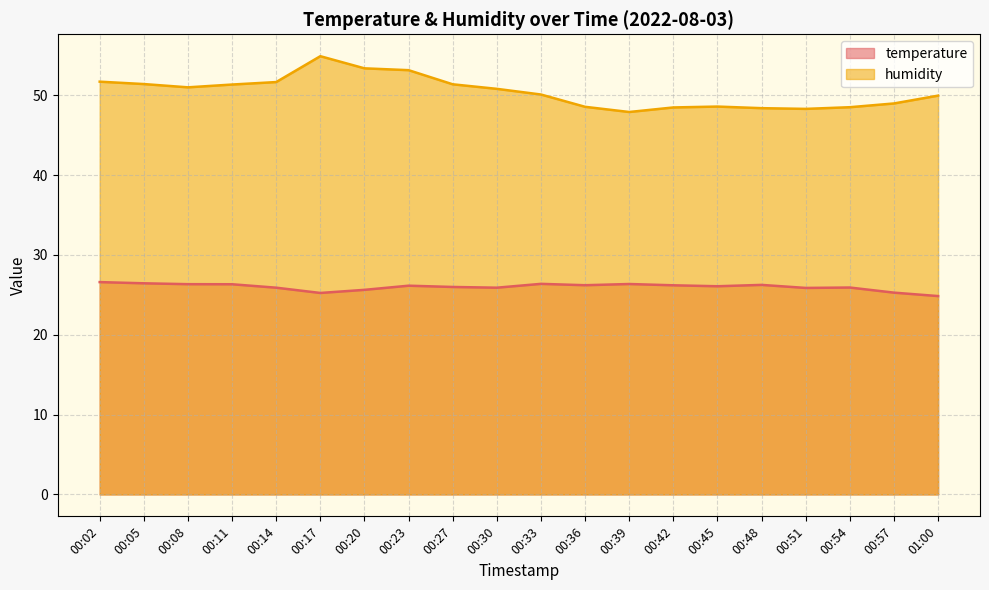

What is the label of the 13th point from the left?

00:39